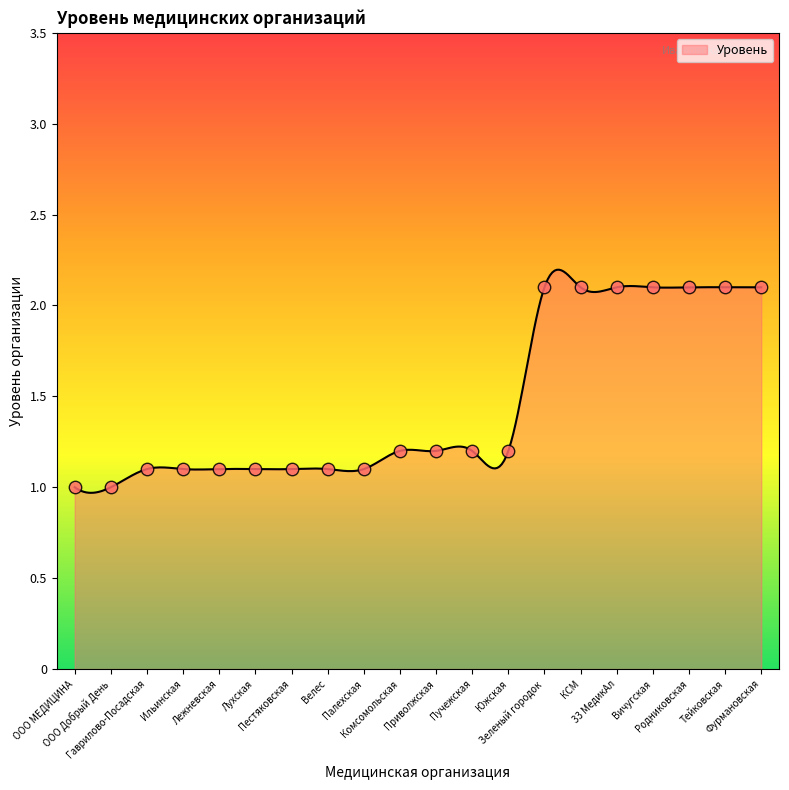

Which has a higher value, Велес or Ильинская?

Велес